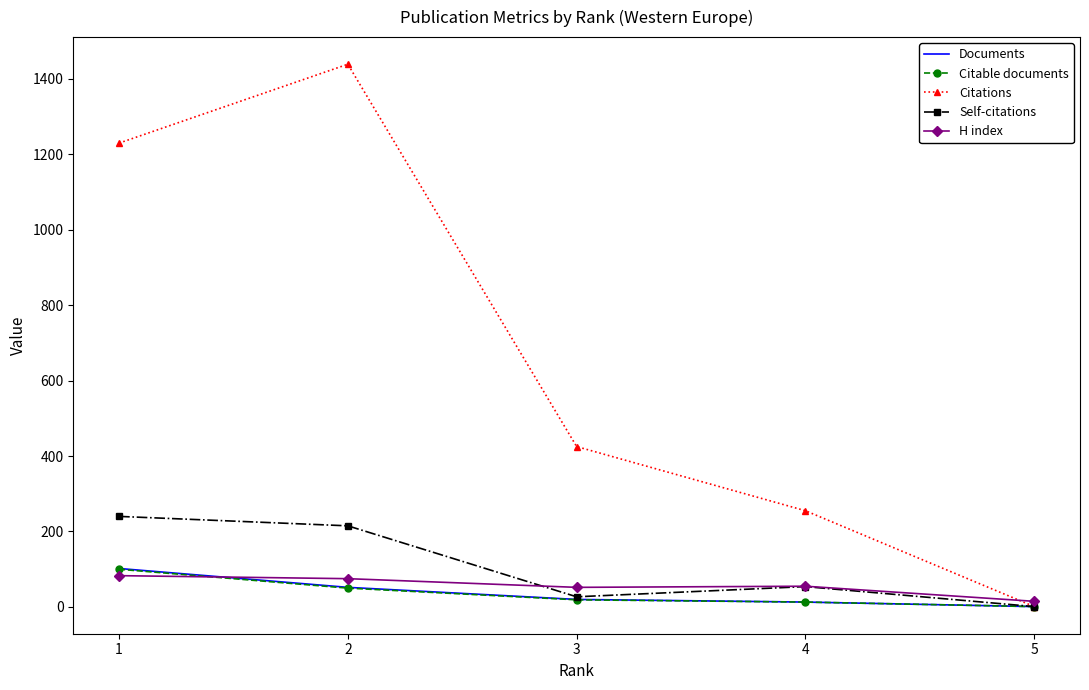

How many values in the Citable documents series are below 19?

2